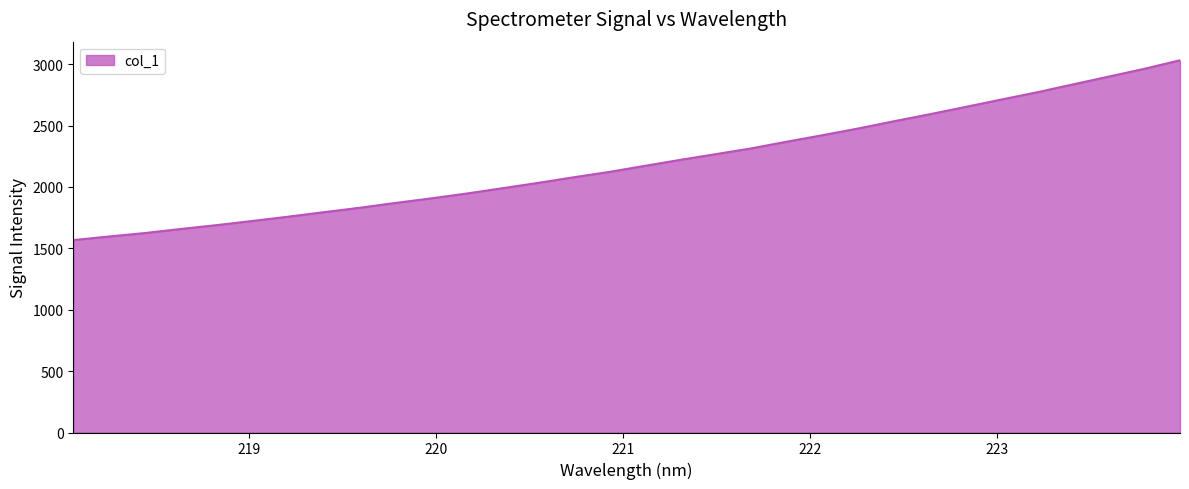

What is the difference between the maximum and minimum values?

1464.3